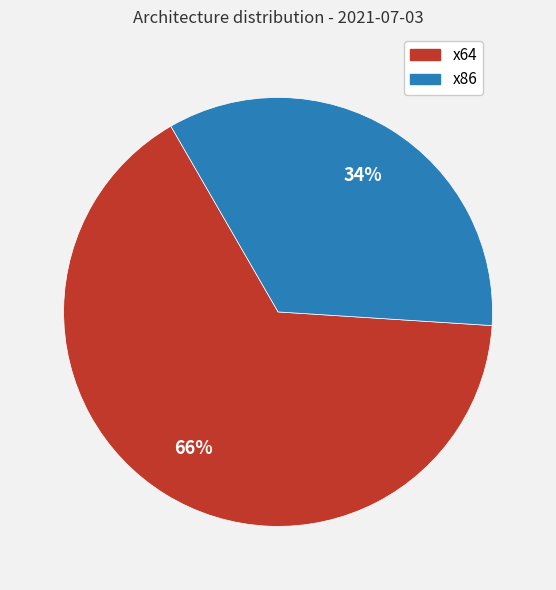

Approximately how many times larger is the value at x86 compared to x64?

0.5